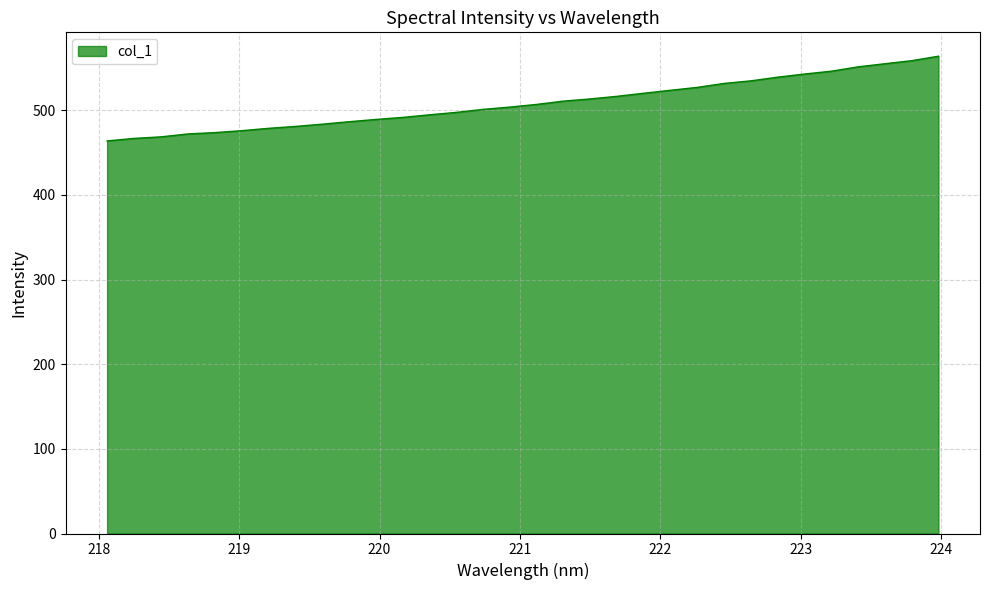

What is the minimum value shown in the chart?

463.7